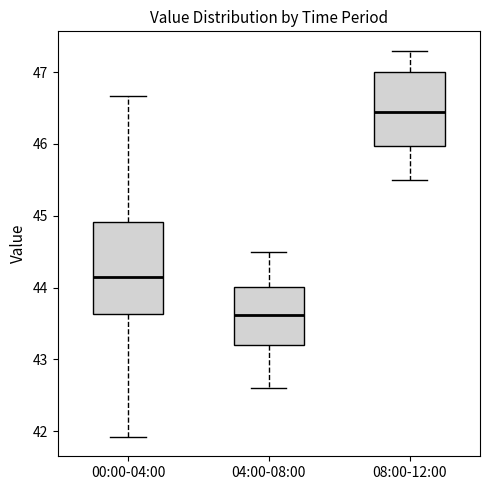

Which box has the lowest median line?

04:00-08:00